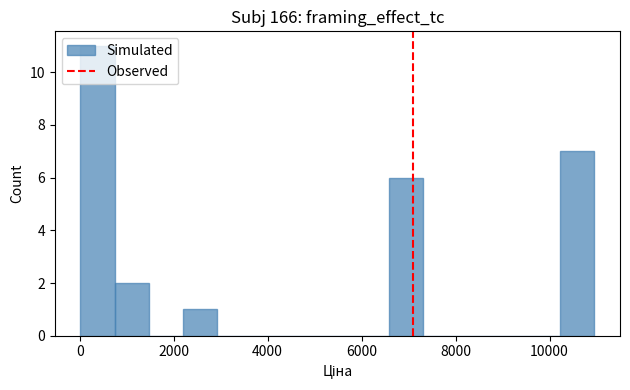

Read against the x-axis, roughly where is the centre of the tallest bar?

400